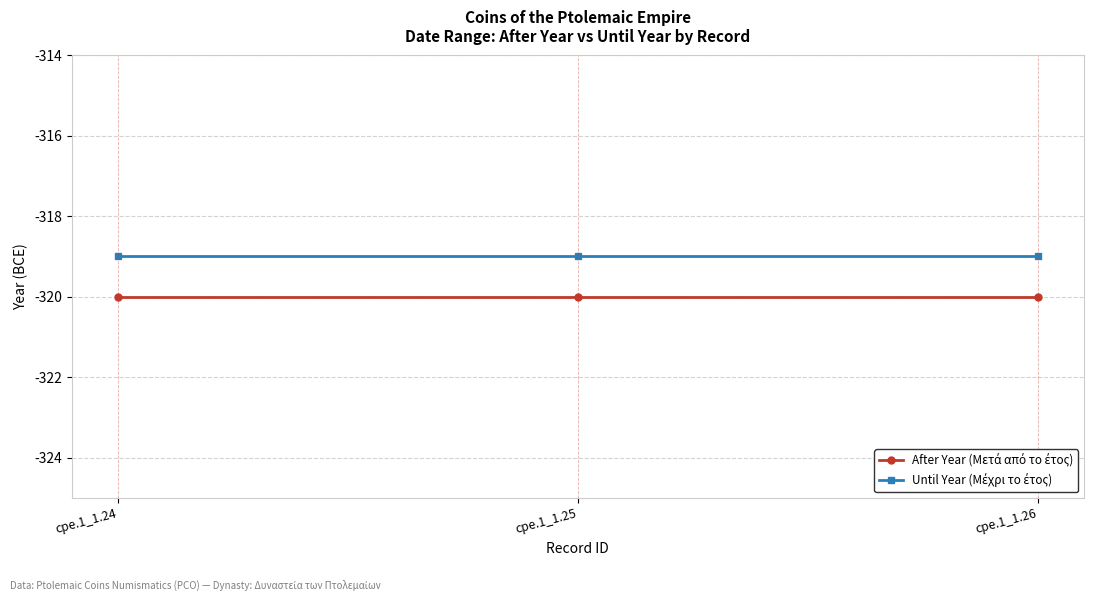

What is the smallest value displayed?

-320